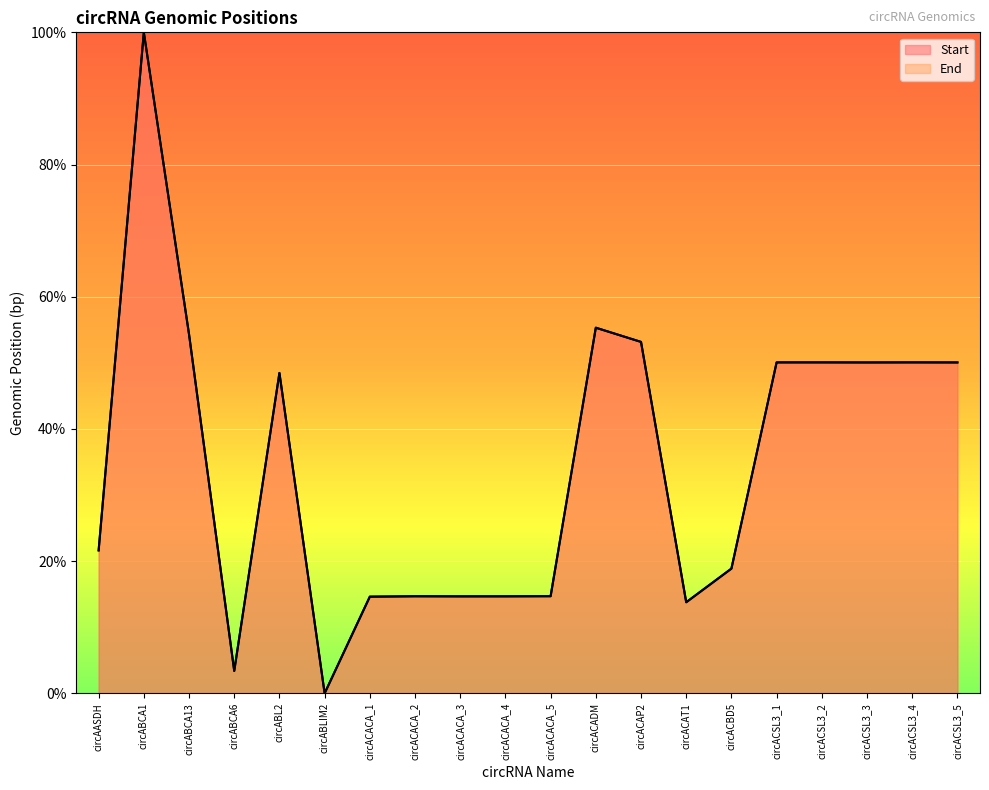

At which category is the sum across all series the highest?

circABCA1